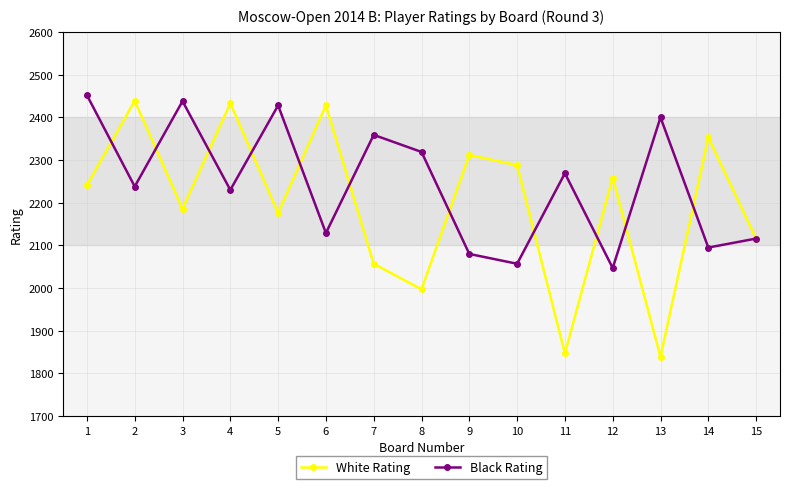

At how many categories does at least one series exceed 1925?

15